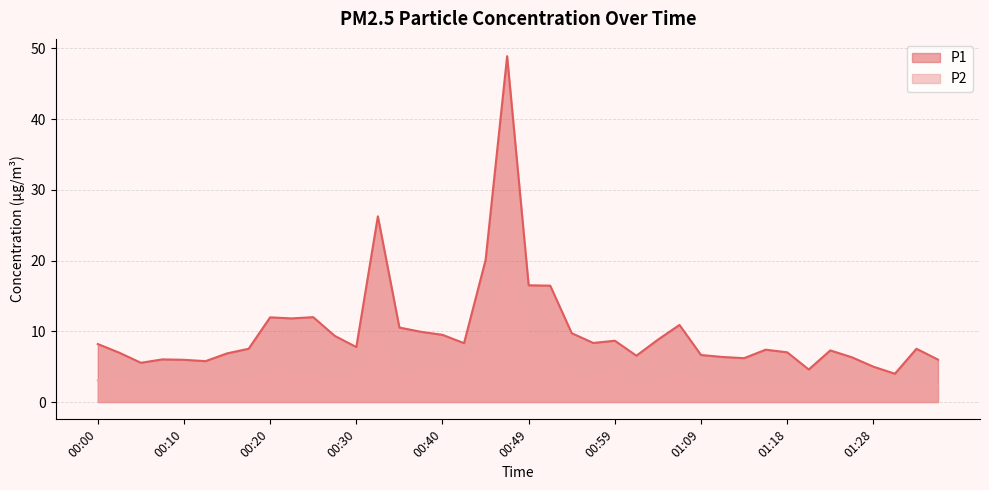

What is the difference between the highest and lowest values at 00:47?

29.6